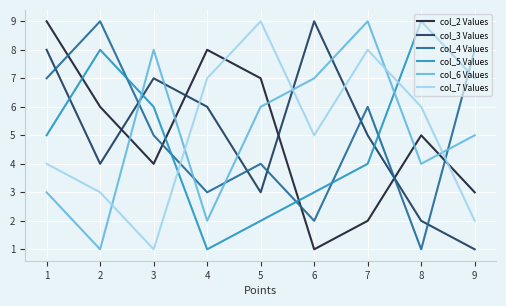

True or false: col_2 Values has a value of 2 at 1.

False